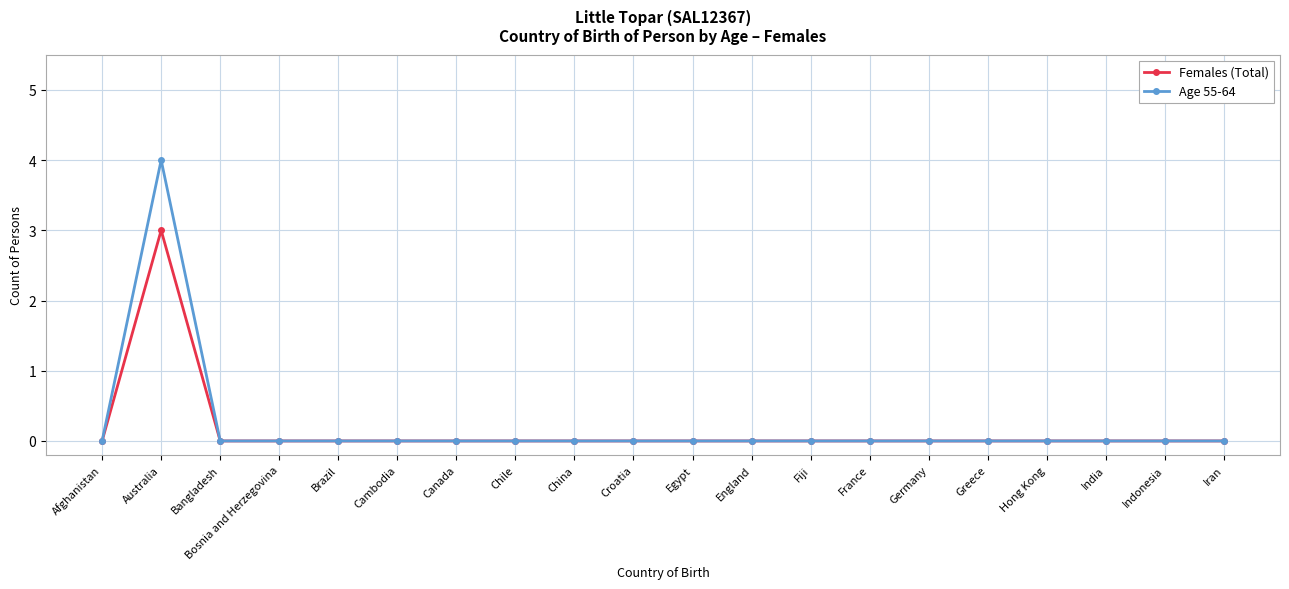

Which category has the highest value in the Females (Total) series?

Australia